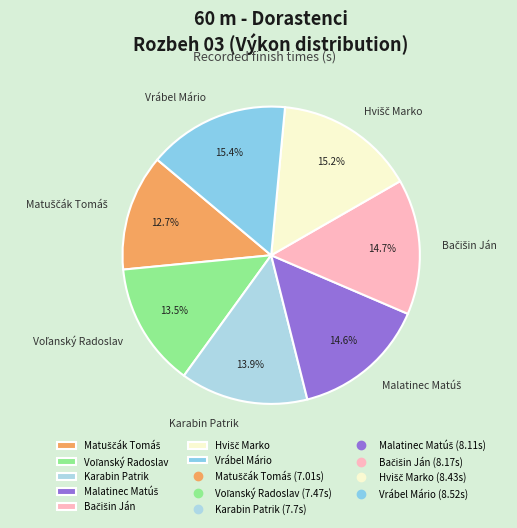

To the nearest percent, what is the difference between the largest and smallest slice percentages?

3%